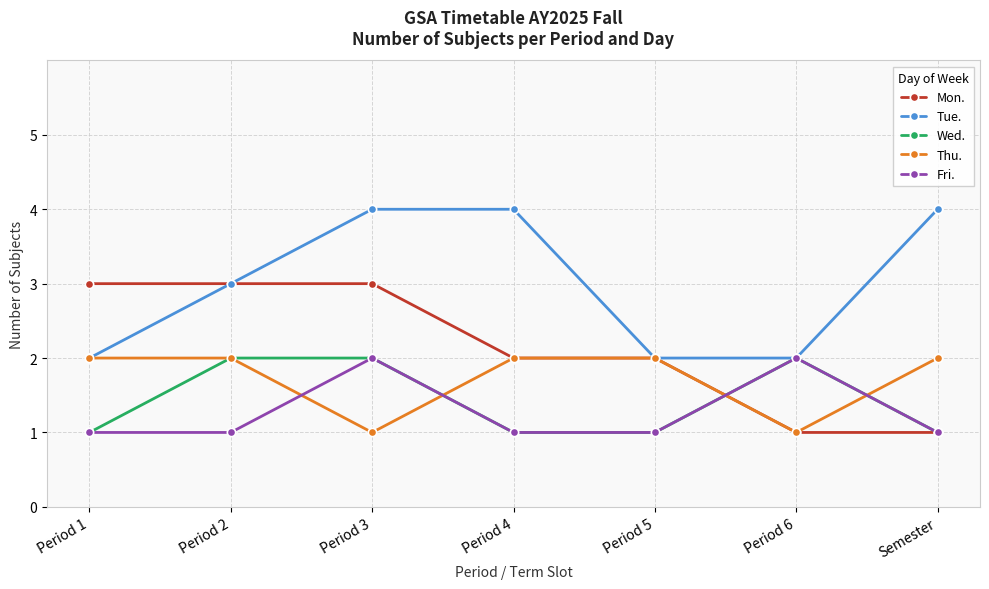

What is the difference between the highest and lowest values at Semester?

3